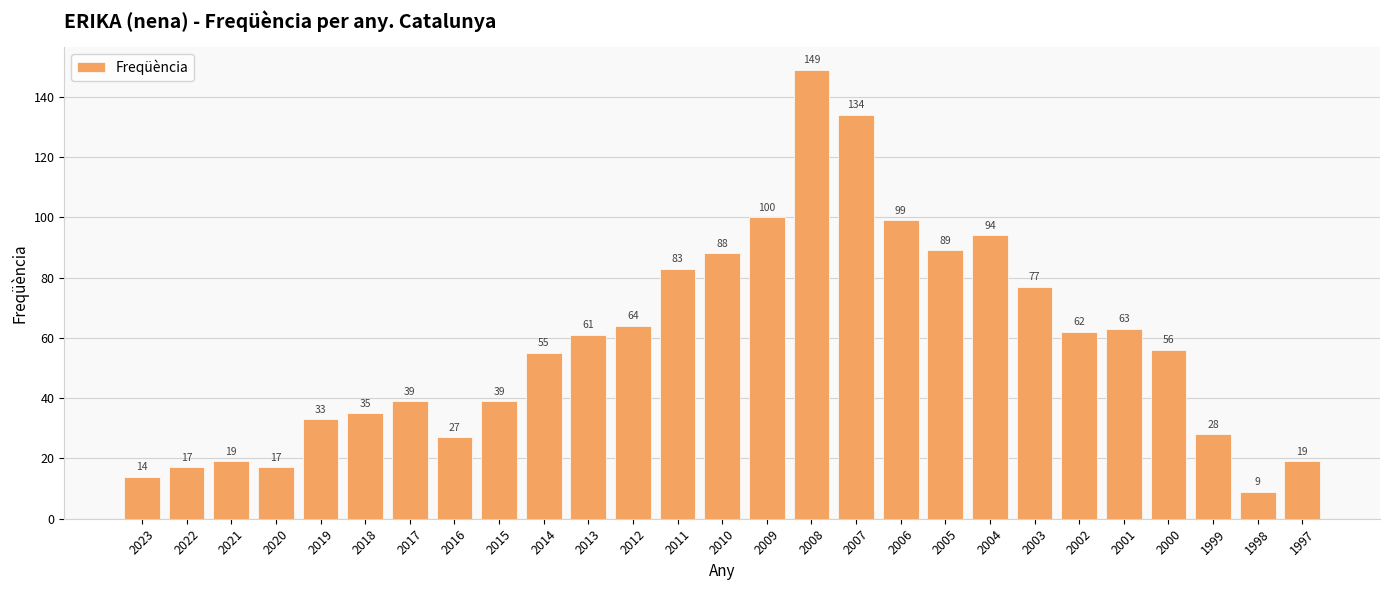

What is the average value?

58